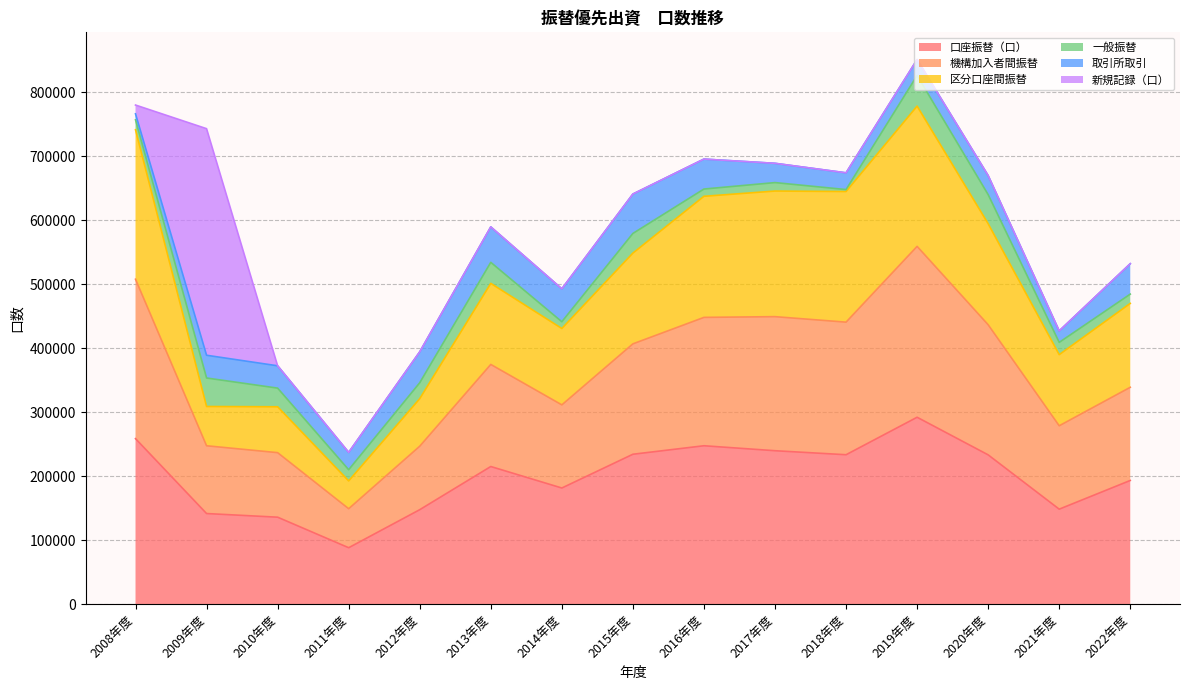

True or false: 機構加入者間振替 has more than 2 interior local peaks.

True